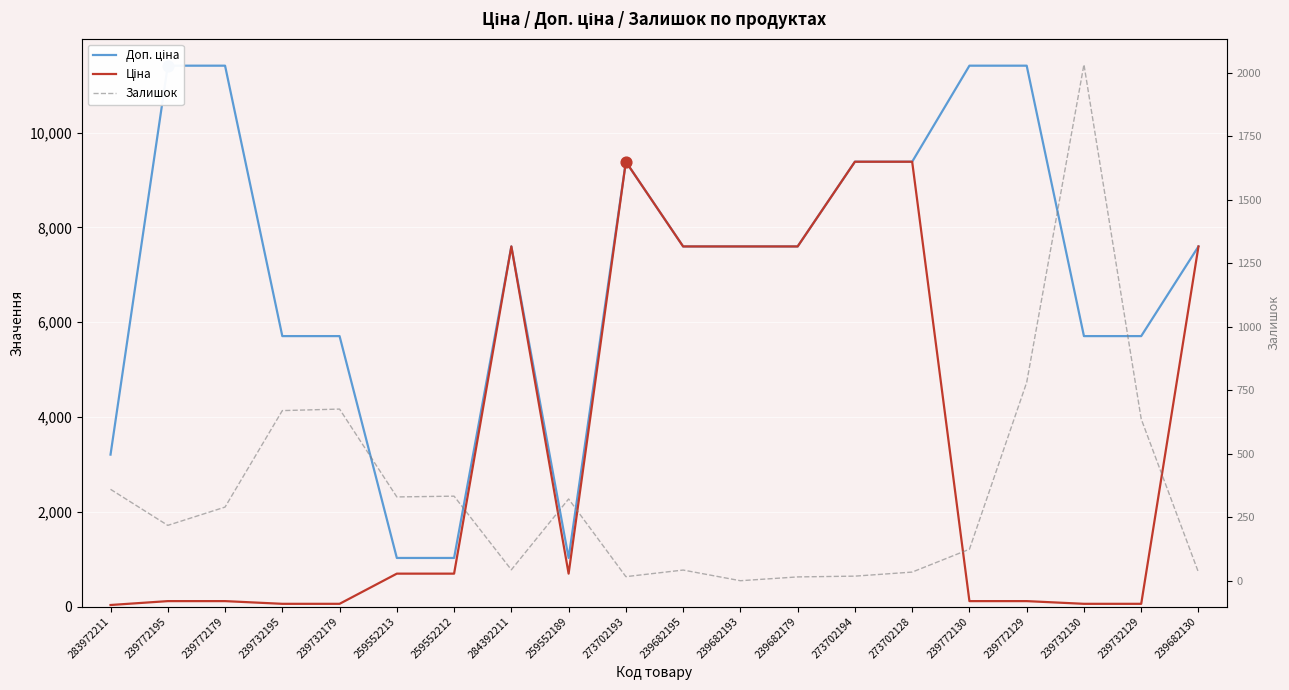

Which series has the largest total across all categories?

Доп. ціна